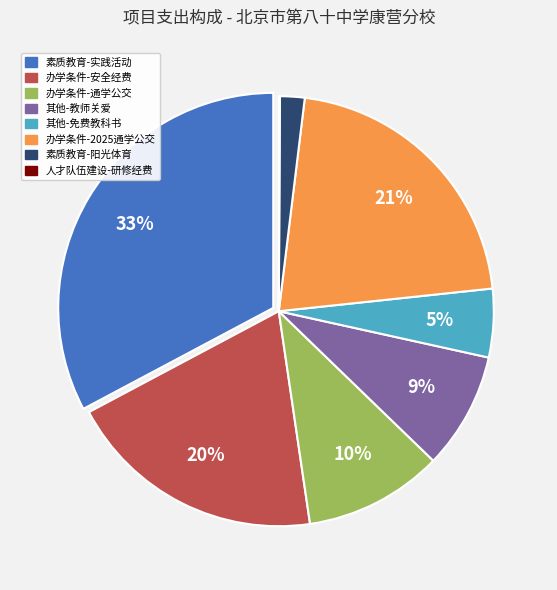

Does any single category account for the majority?

No